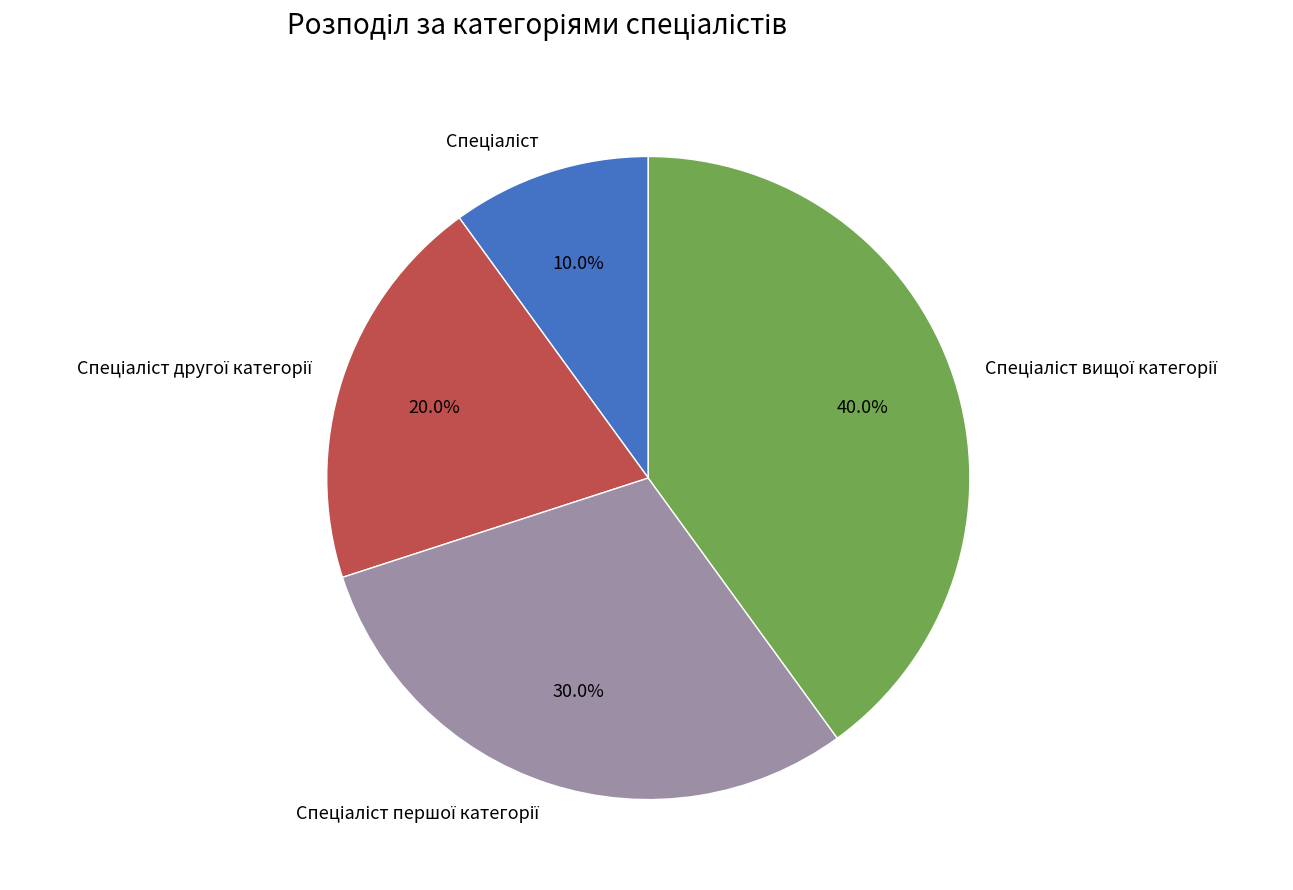

Does any single category account for the majority?

No